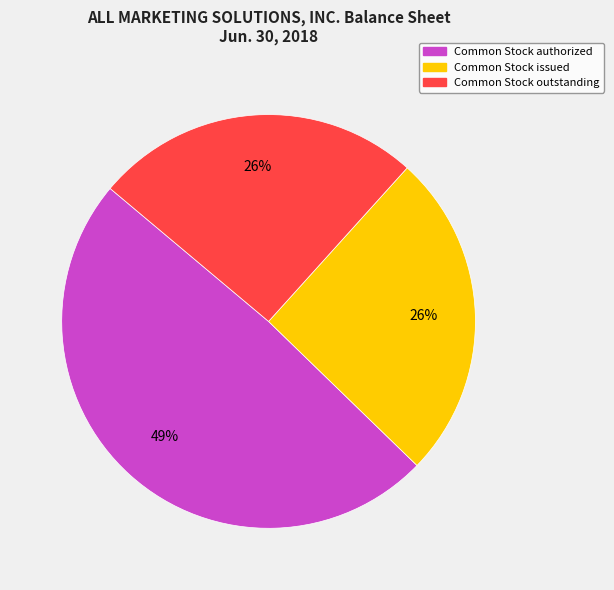

Is there a majority slice in this chart?

No